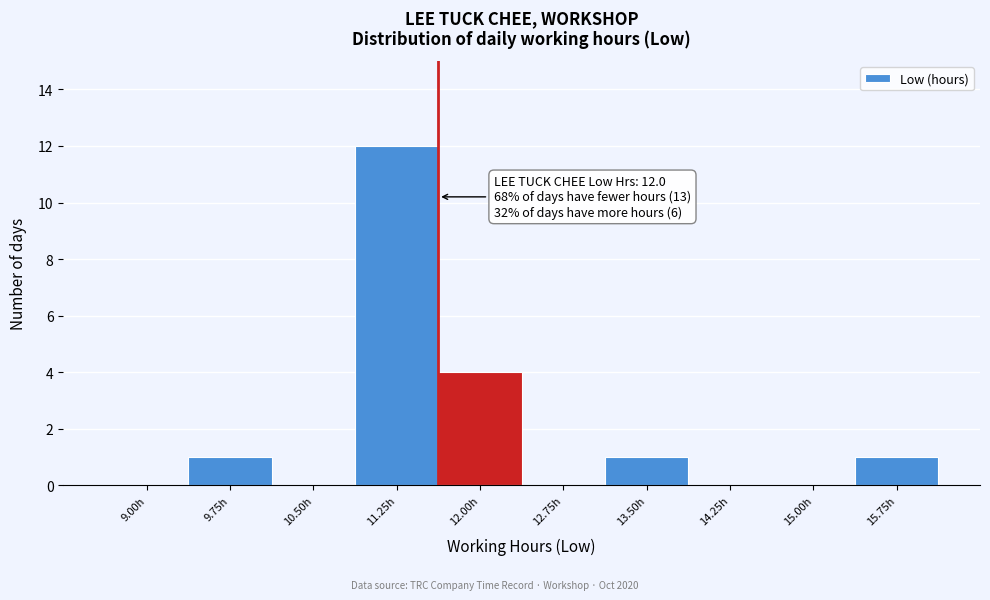

Reading left to right, extract all data points from this chart.

9.00h=0	9.75h=1	10.50h=0	11.25h=12	12.00h=4	12.75h=0	13.50h=1	14.25h=0	15.00h=0	15.75h=1